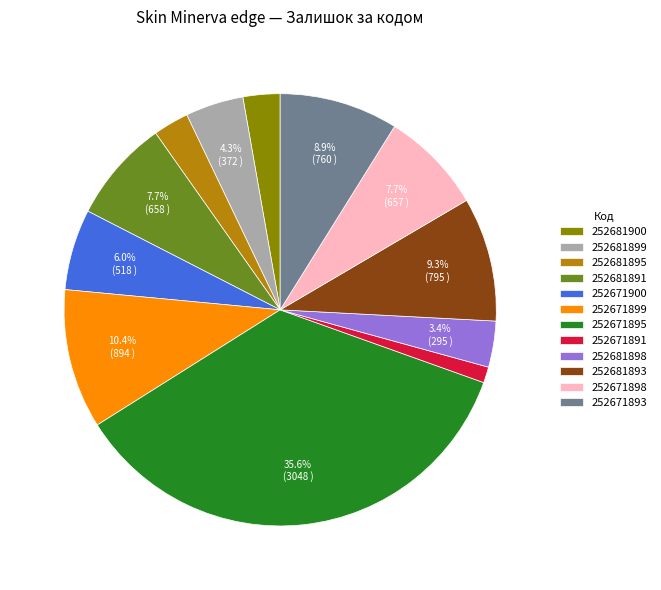

Does 252681898 account for over 50% of the chart?

No